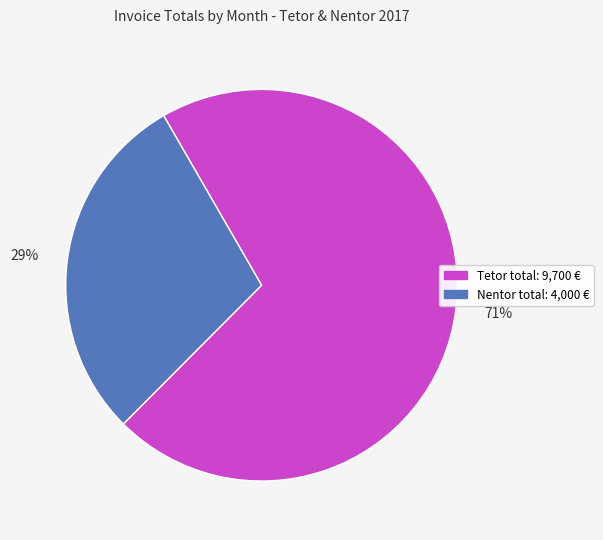

What is the ratio of the value at Tetor to the value at Nentor?

2.4